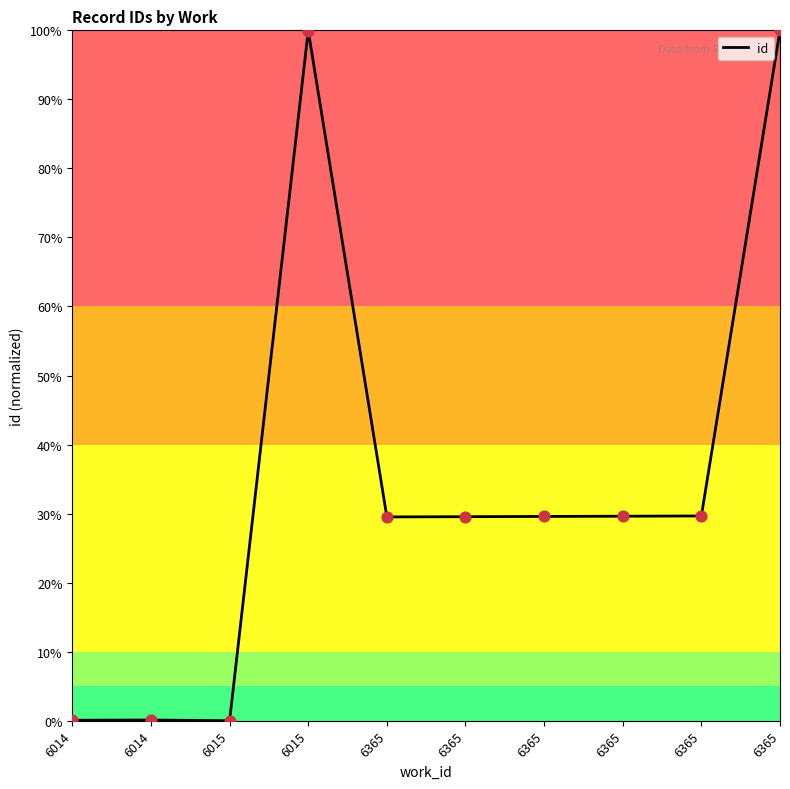

Between 6014 and 6015, which is larger?

6014